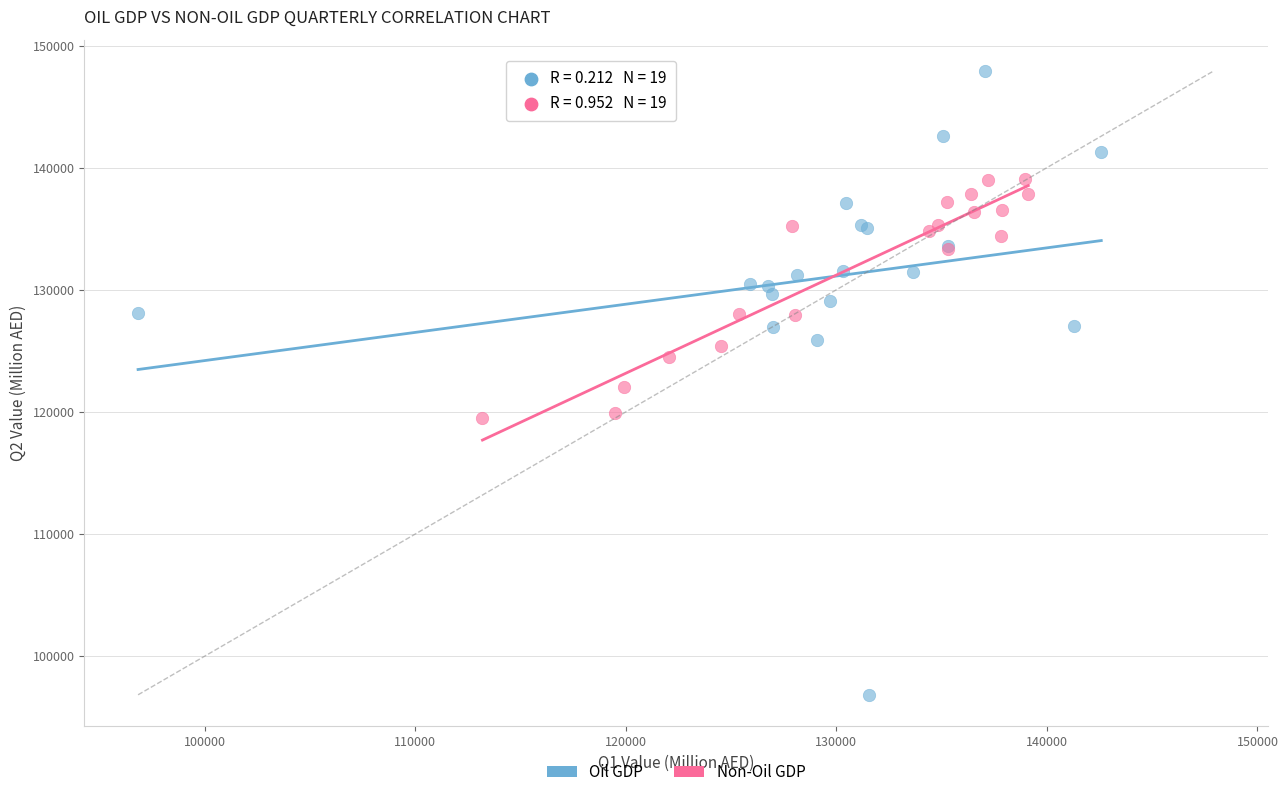

Which series contains the lowest Y value?

Oil GDP